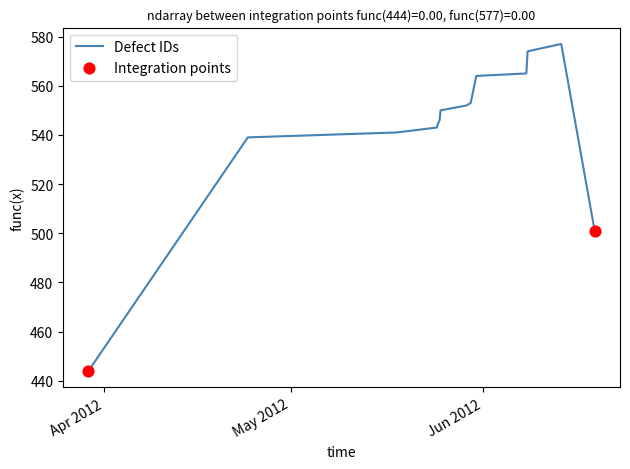

What is the greatest value displayed?

577